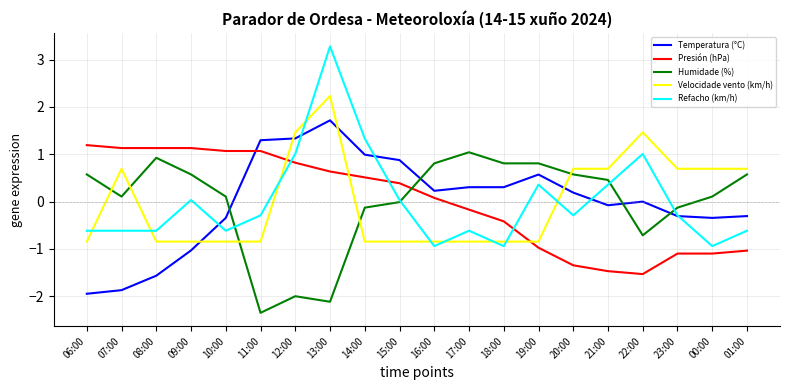

Between 19:00 and 23:00, which series saw the biggest shift?

Velocidade vento (km/h)